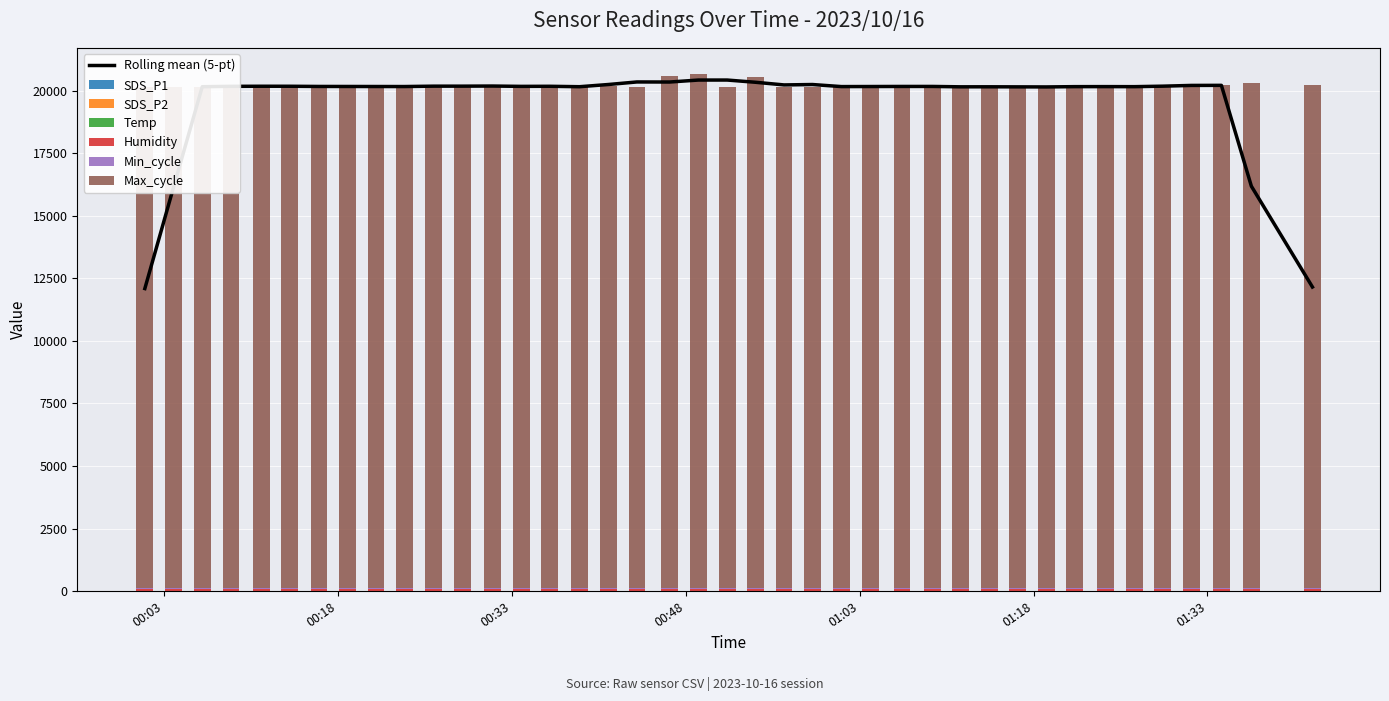

What is the highest value of the Max_cycle series?

20557.0